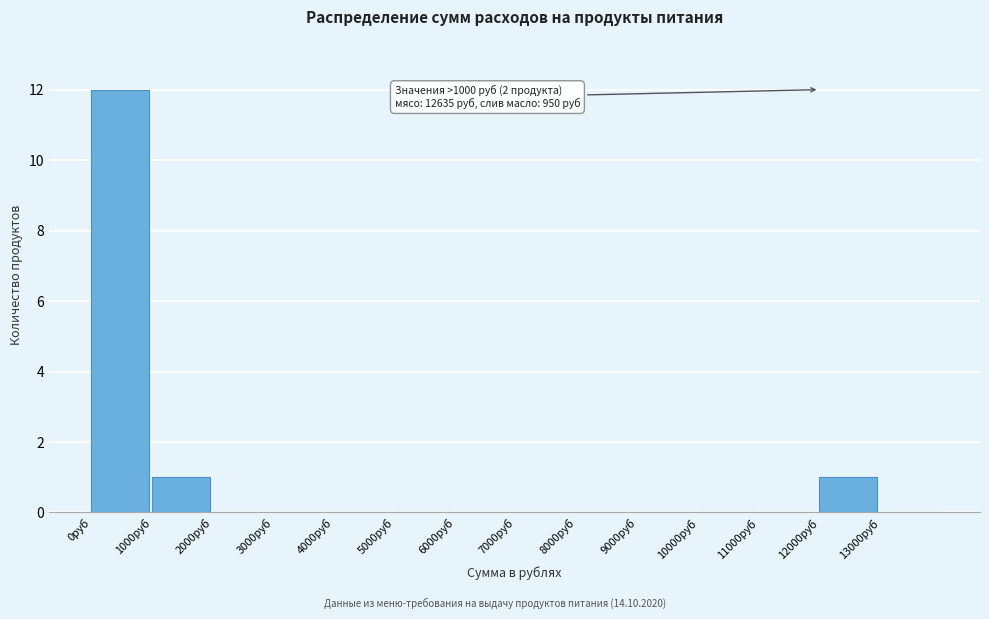

Over which range of the x-axis is the bar tallest?

0 to 1000